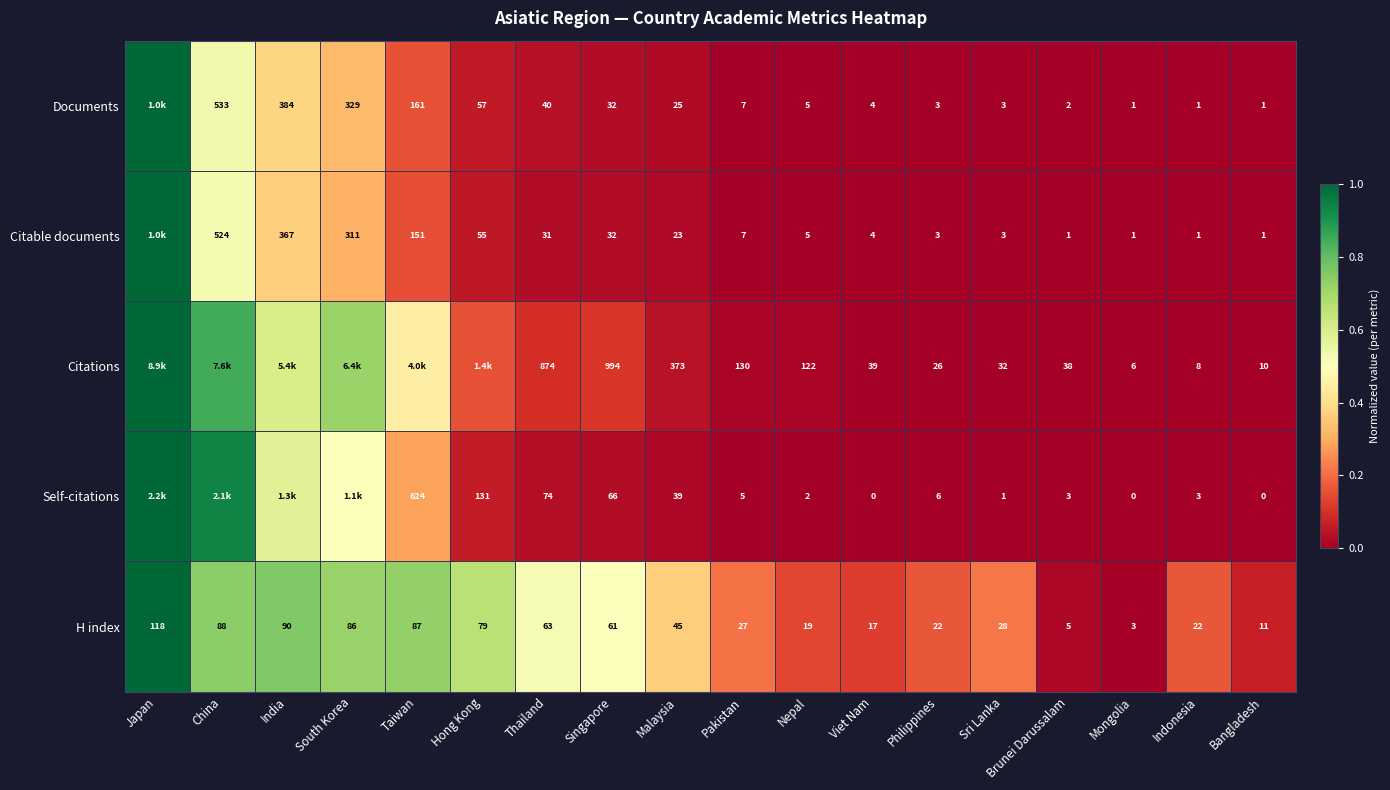

Is the value of Documents at Viet Nam greater than the value of Citations at Thailand?

No